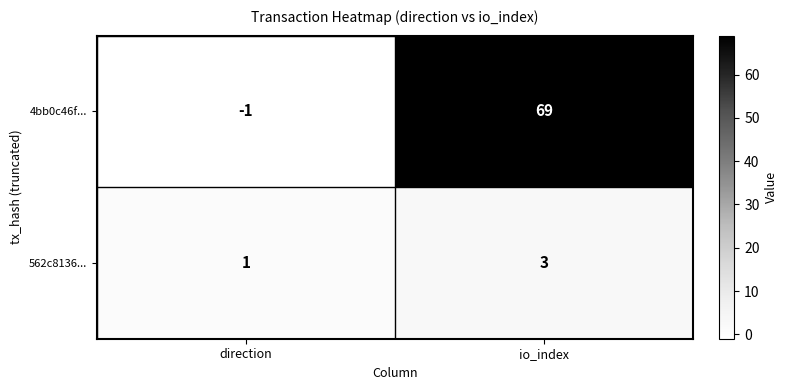

Where is 562c8136... nearest to the value 2?

direction